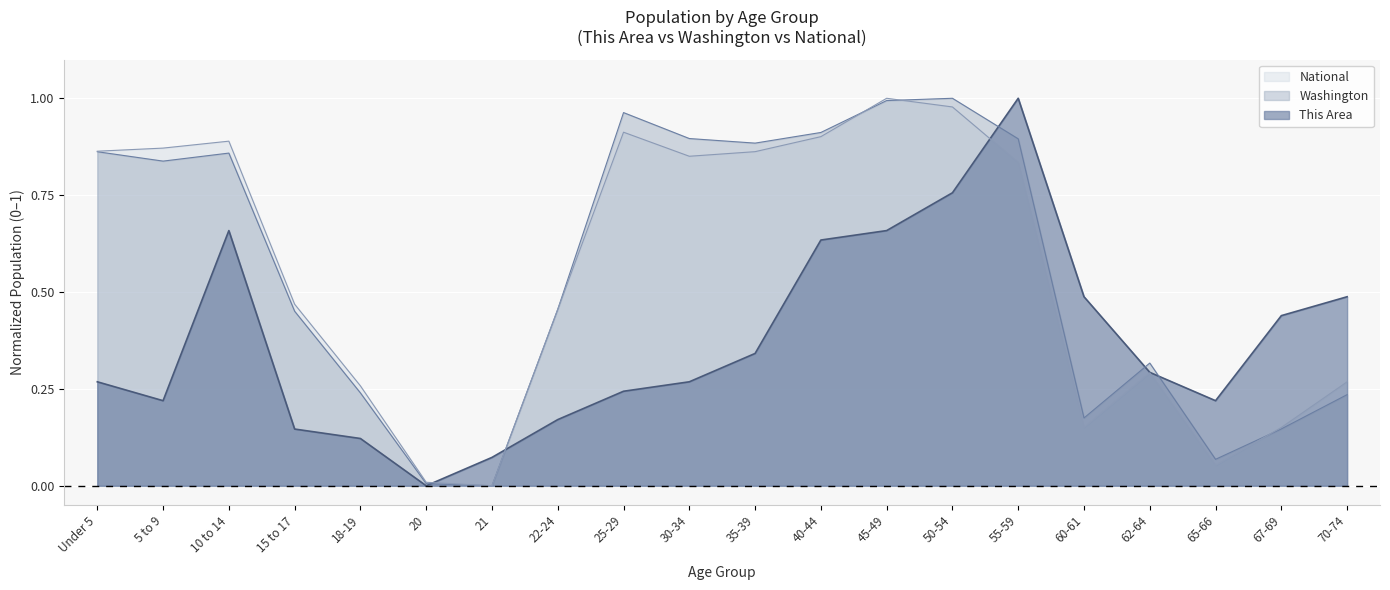

What is the difference between the maximum and minimum values in the This Area series?

1.0